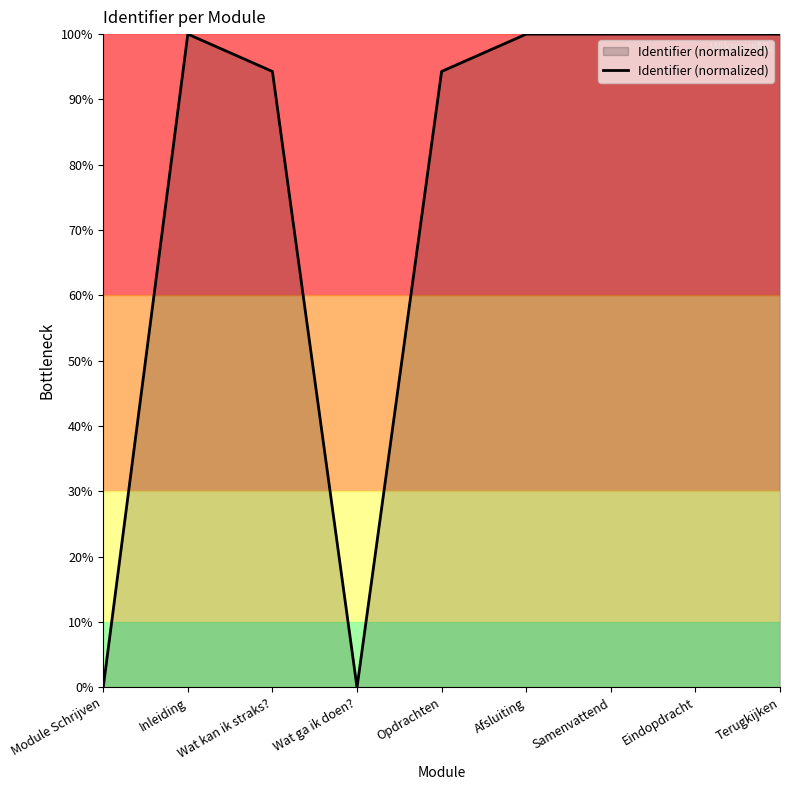

Read the value at Eindopdracht.

100.0